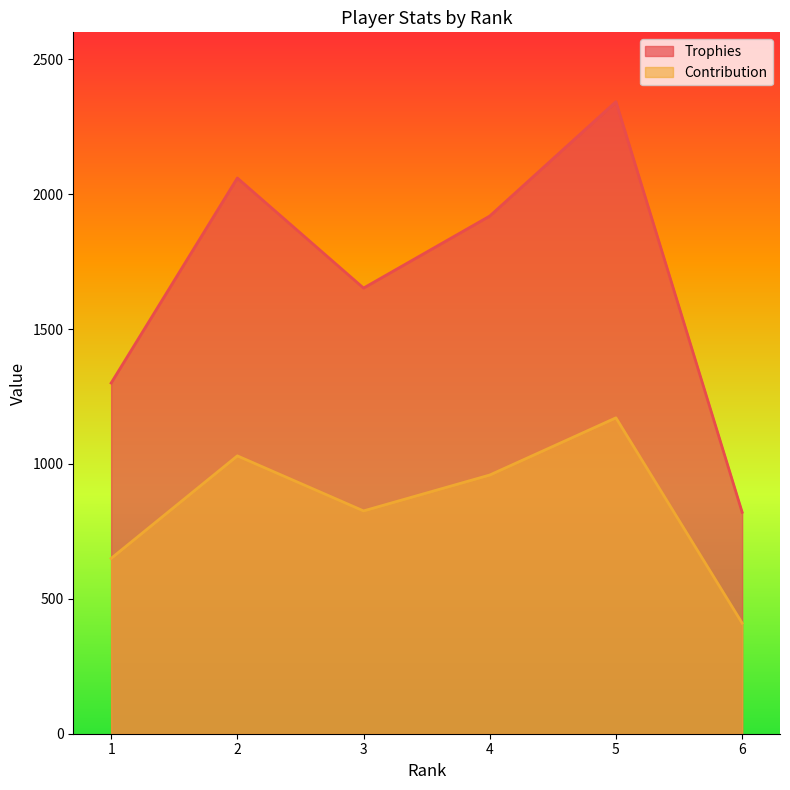

How many data points in Trophies are above 1919?

2